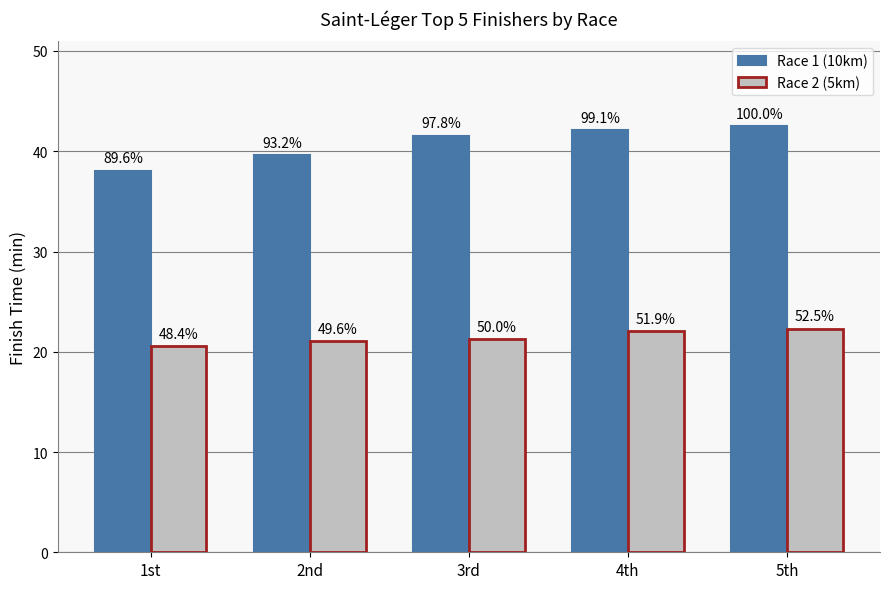

The value of Race 2 (5km) at 2nd is 21.1. True or false?

True